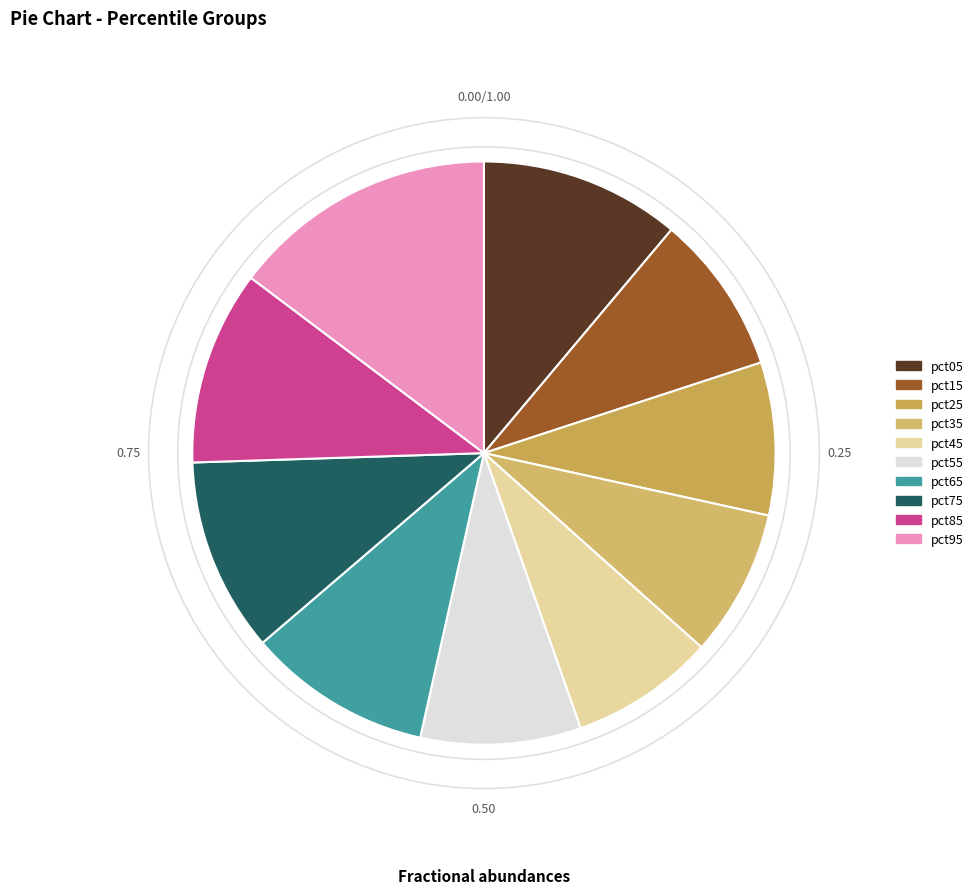

Count the number of slices in the pie.

10